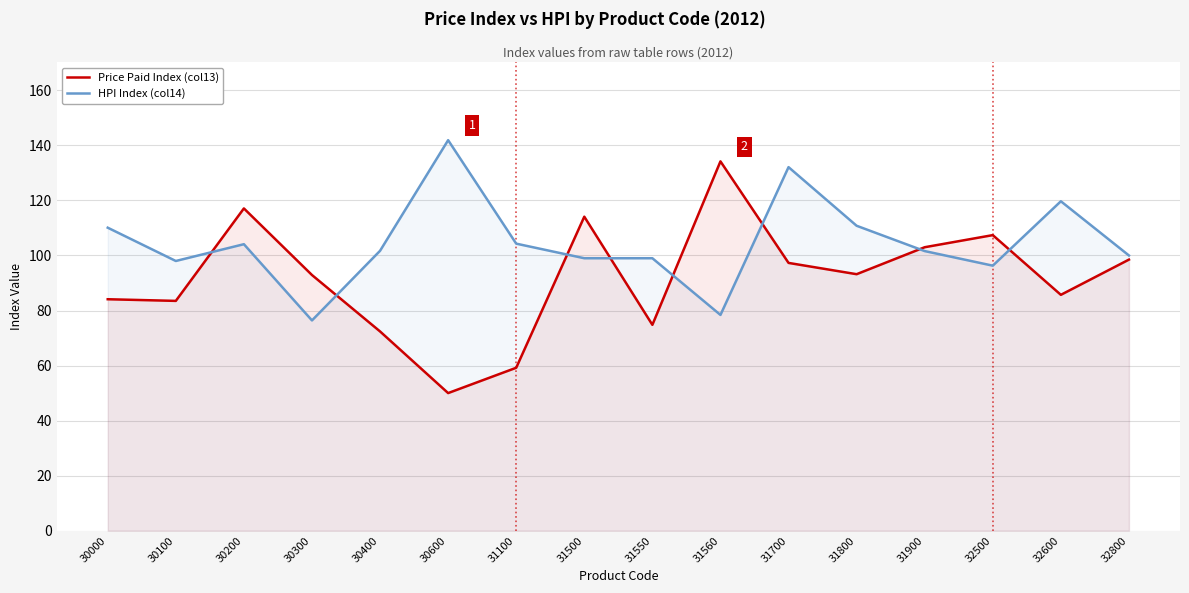

How many lines are shown in the chart?

2